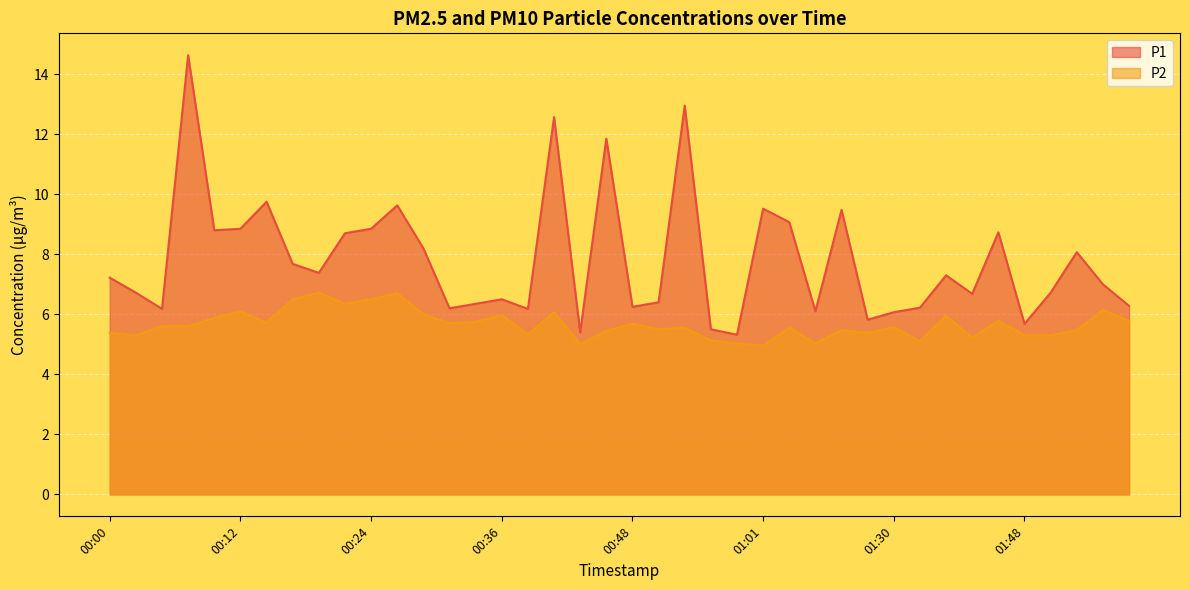

What is the difference between the second highest and second lowest values in the P2 series?

1.7